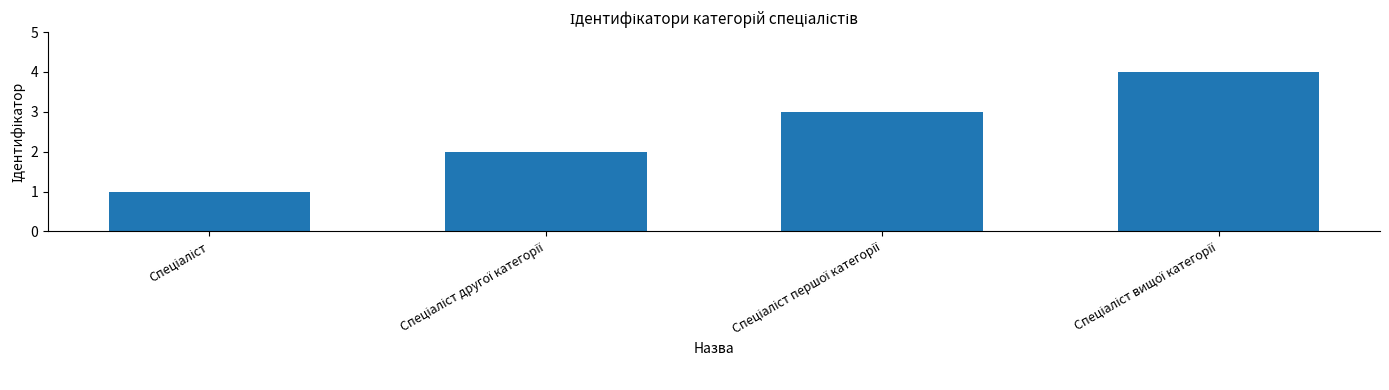

What is the greatest value displayed?

4